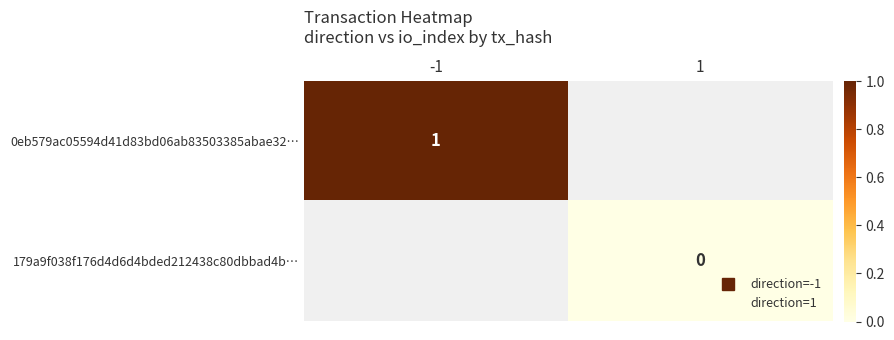

Between 1 and -1, which is larger?

-1